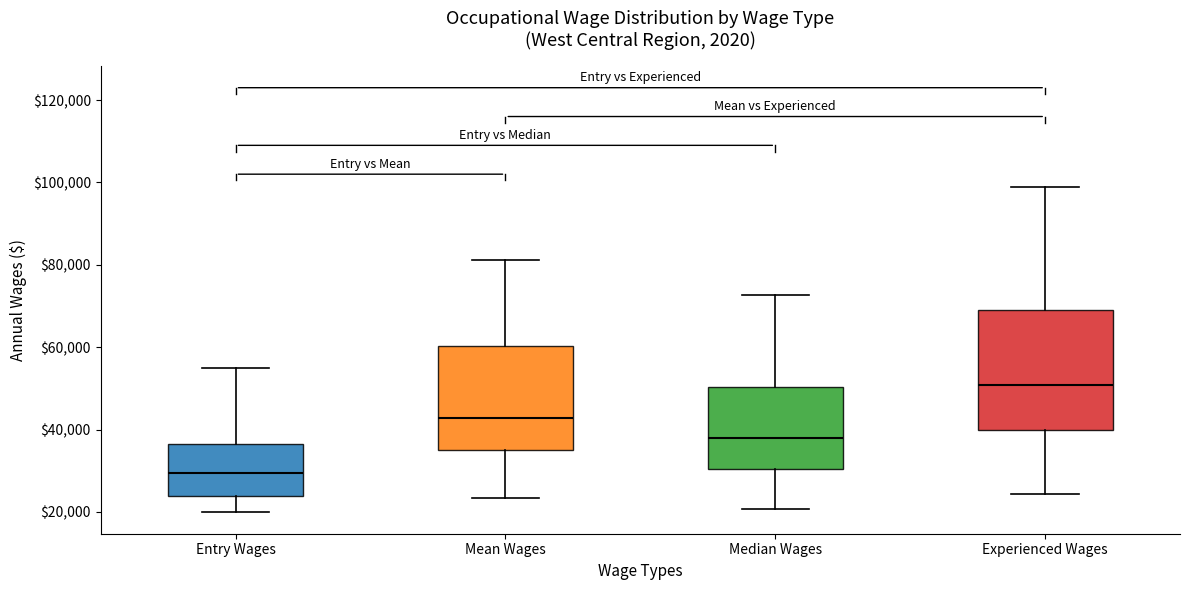

Comparing the boxes themselves (not the whiskers), which one is the tallest?

Experienced Wages